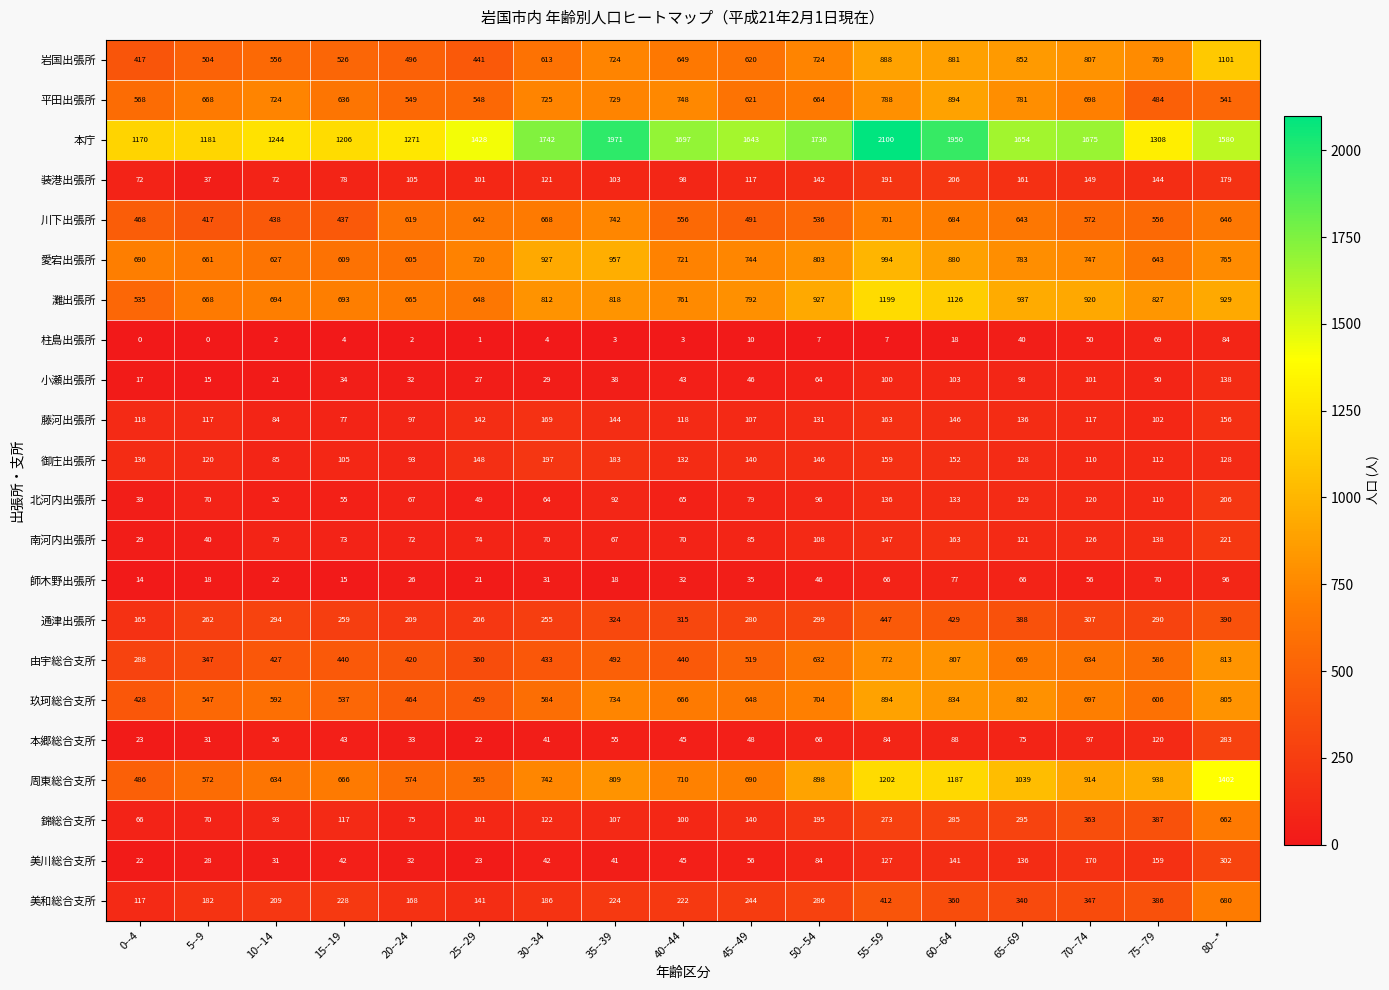

What is the sum of all 川下出張所 values?

9816